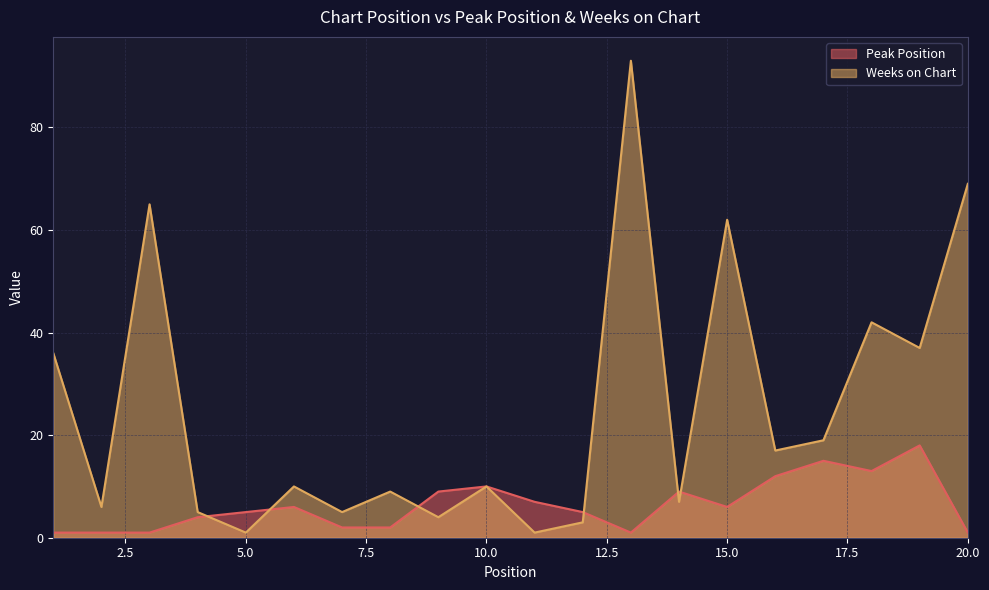

What is the sum of all Weeks on Chart values?

501